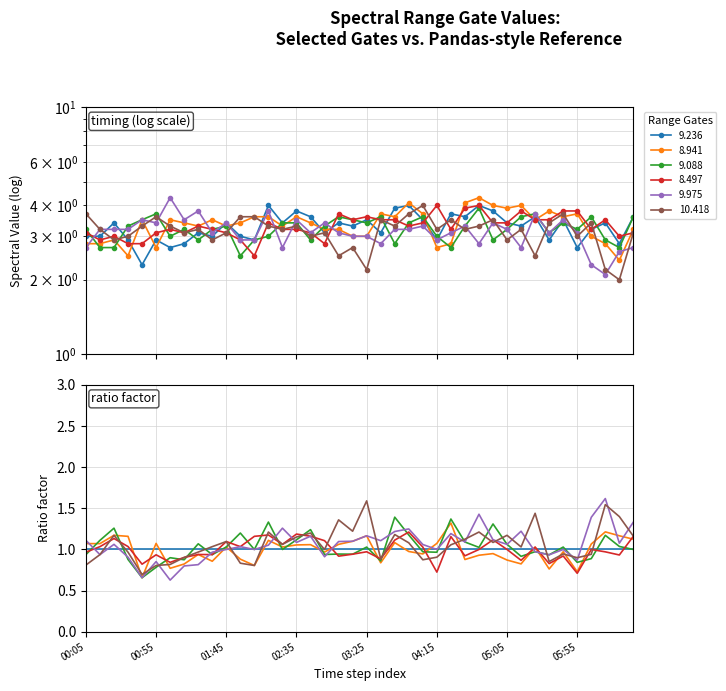

Is the value of 10.418 at 1990/05/15 01:15 greater than the value of 9.088 at 1990/05/15 03:15?

No